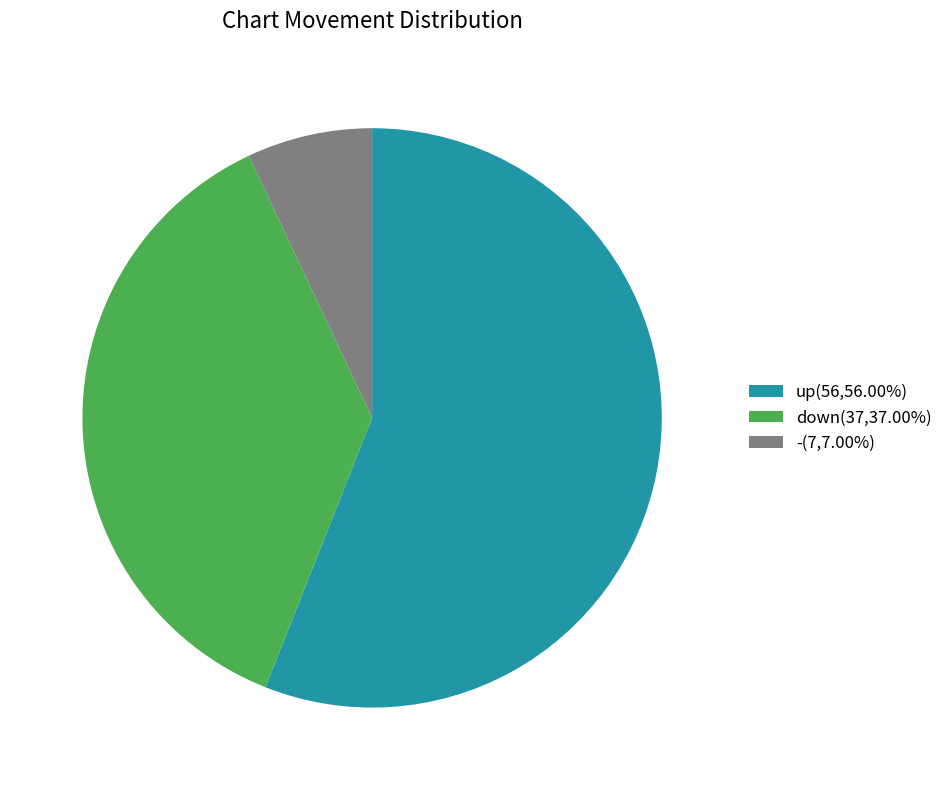

Is the sum of down(37,37.00%) and up(56,56.00%) greater than half?

Yes